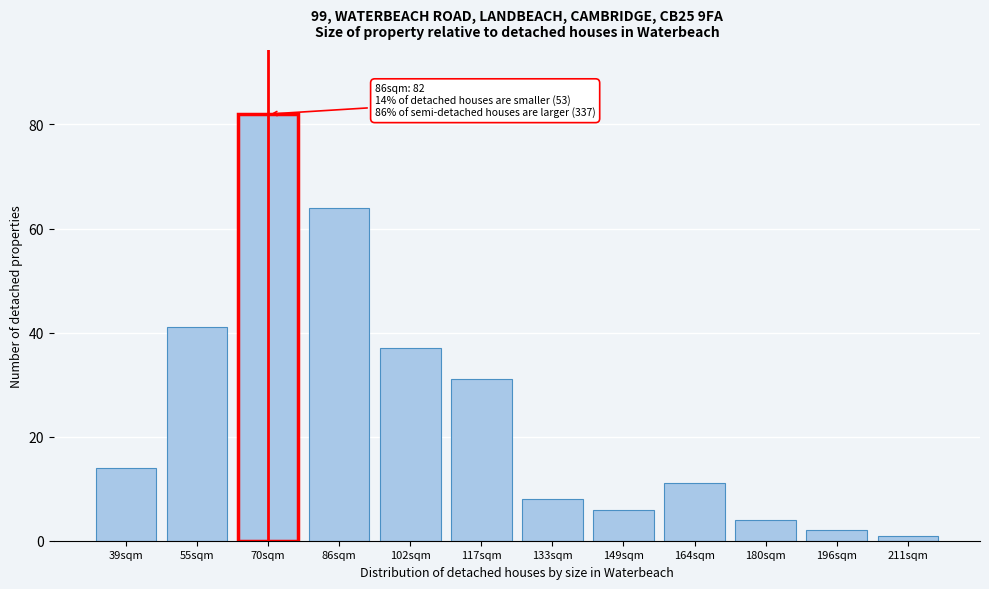

Reading right to left, list all the values displayed in this chart.

1	2	4	11	6	8	31	37	64	82	41	14